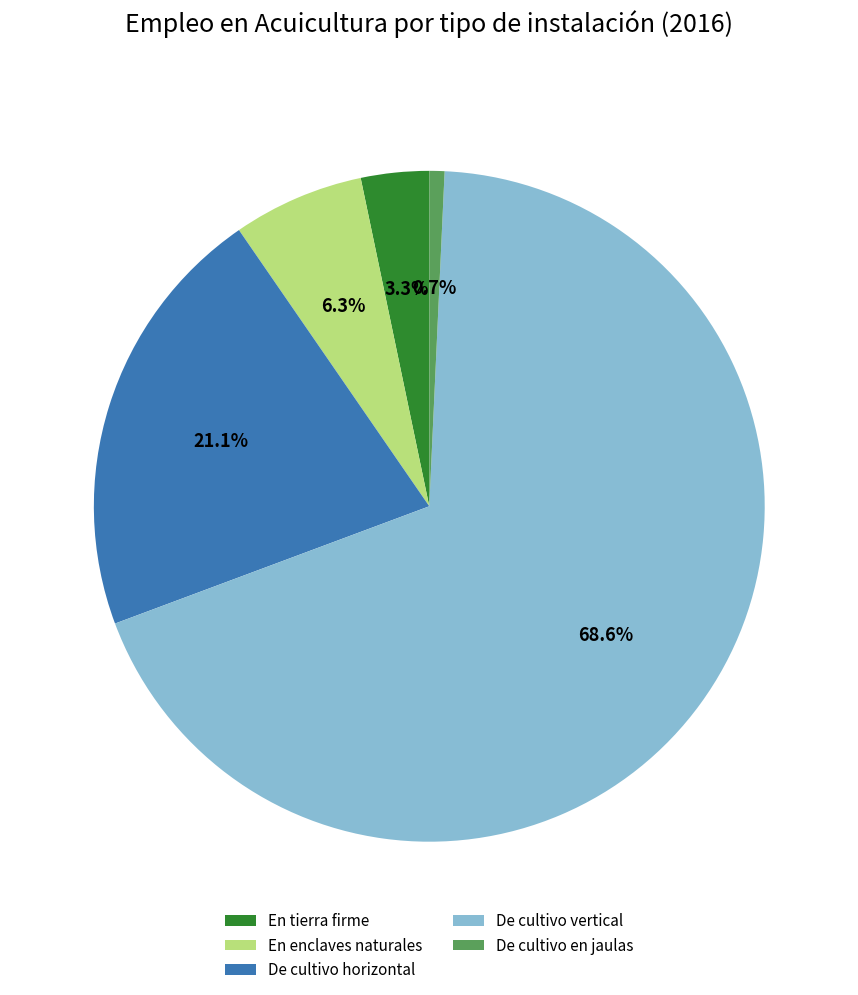

Between De cultivo en jaulas and En tierra firme, which is larger?

En tierra firme